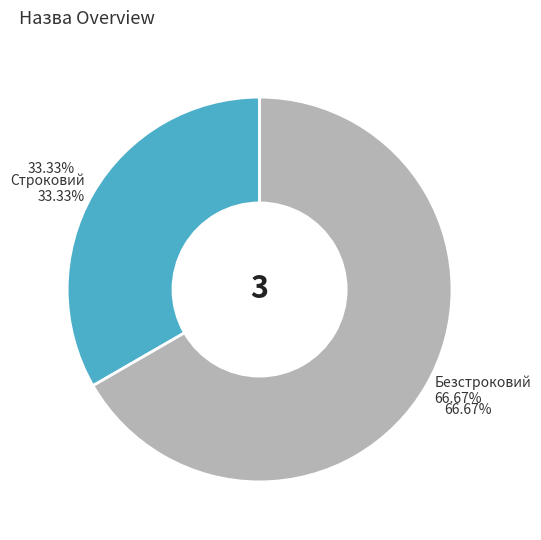

Which category has the biggest portion of the pie?

Безстроковий